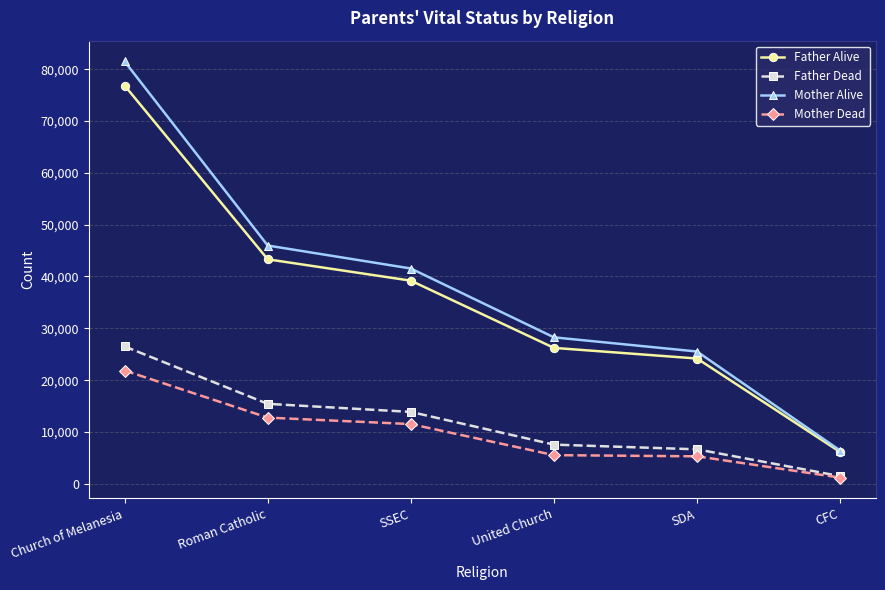

Which series changed the most between Church of Melanesia and Roman Catholic?

Mother Alive